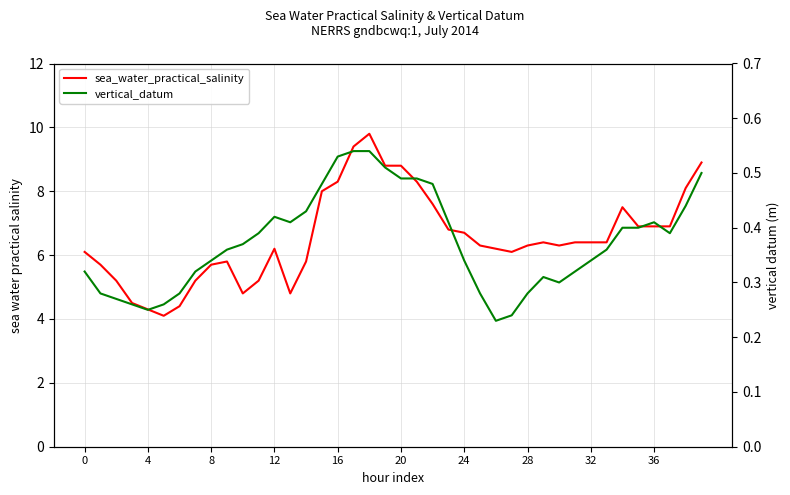

Is the value of sea_water_practical_salinity at 15 greater than the value of vertical_datum at 8?

Yes